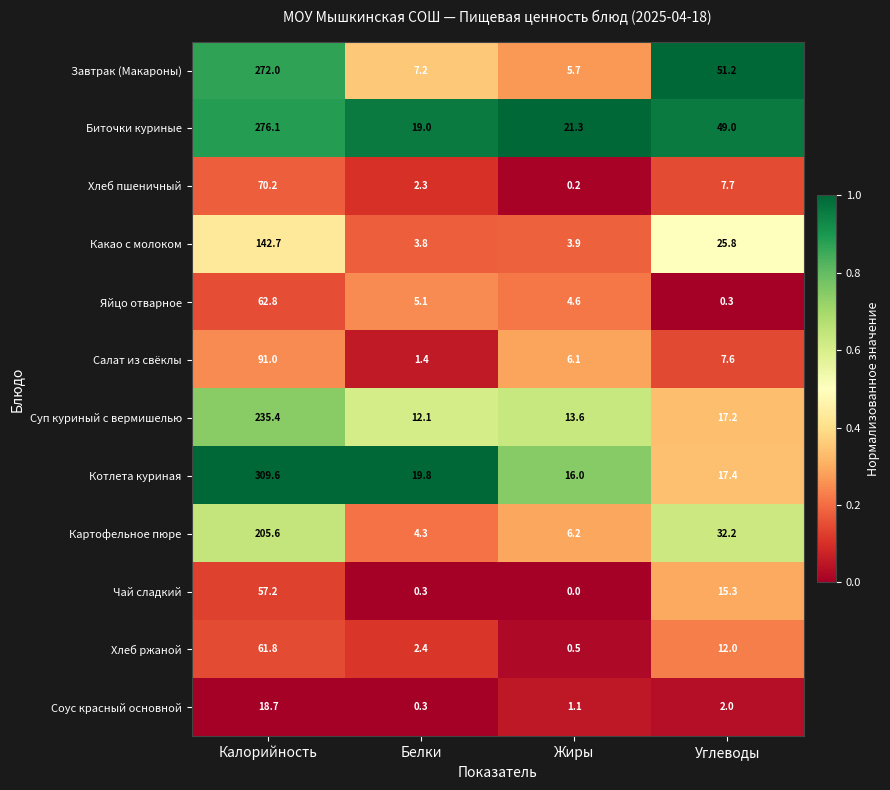

What is the difference between the maximum and minimum values in the Суп куриный с вермишелью series?

223.3